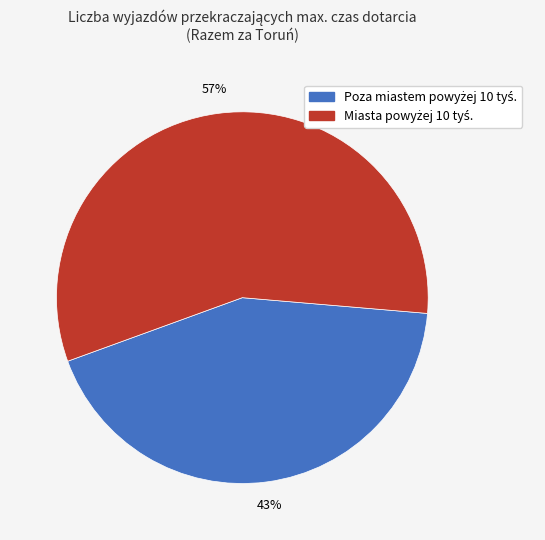

Is there a majority slice in this chart?

Yes